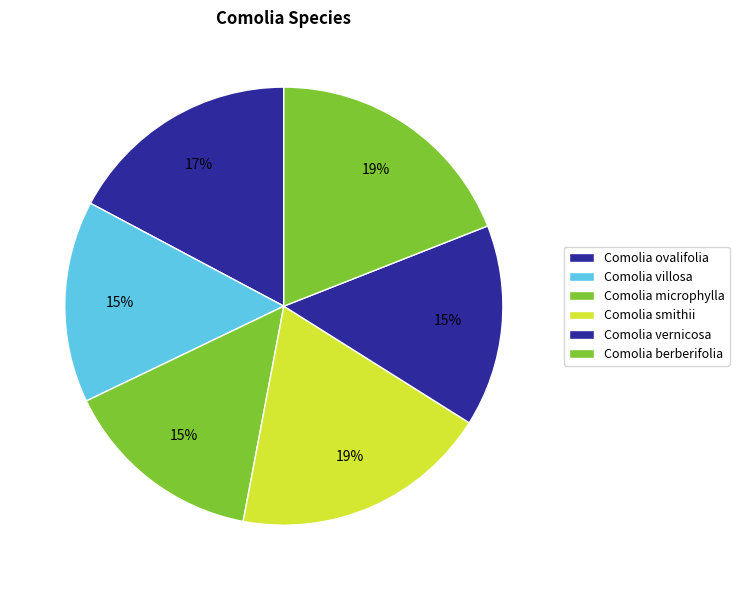

Count the number of slices in the pie.

6